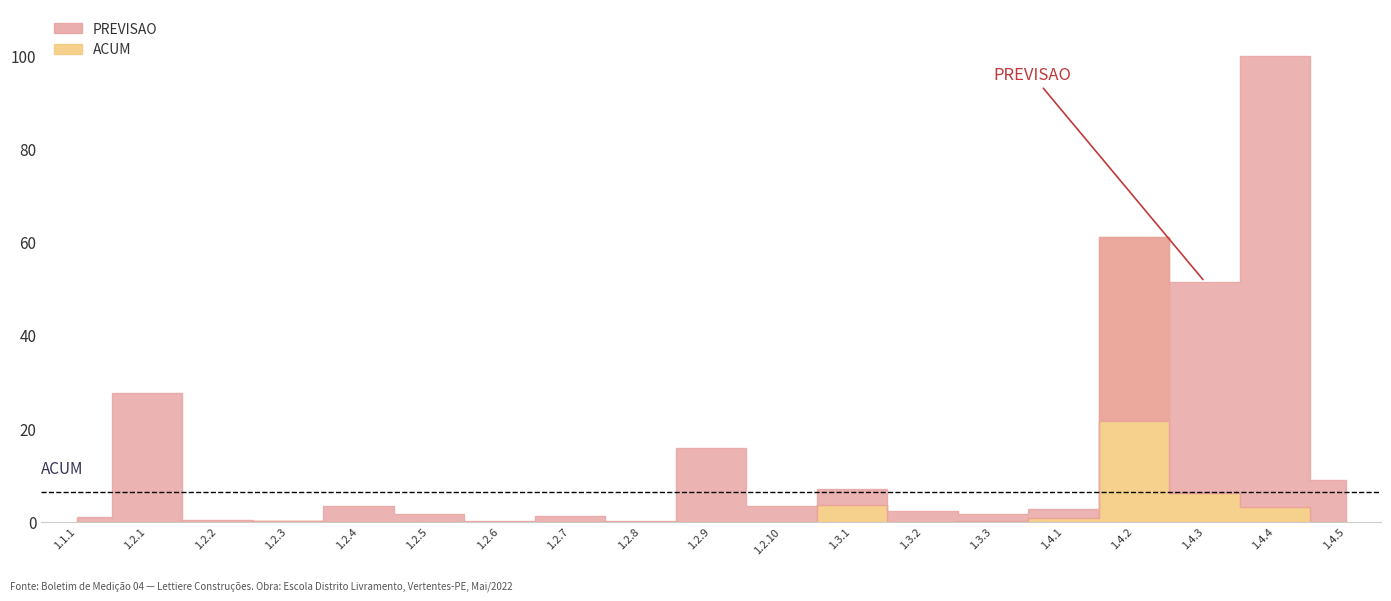

What is the label of the 9th point from the right?

1.2.10